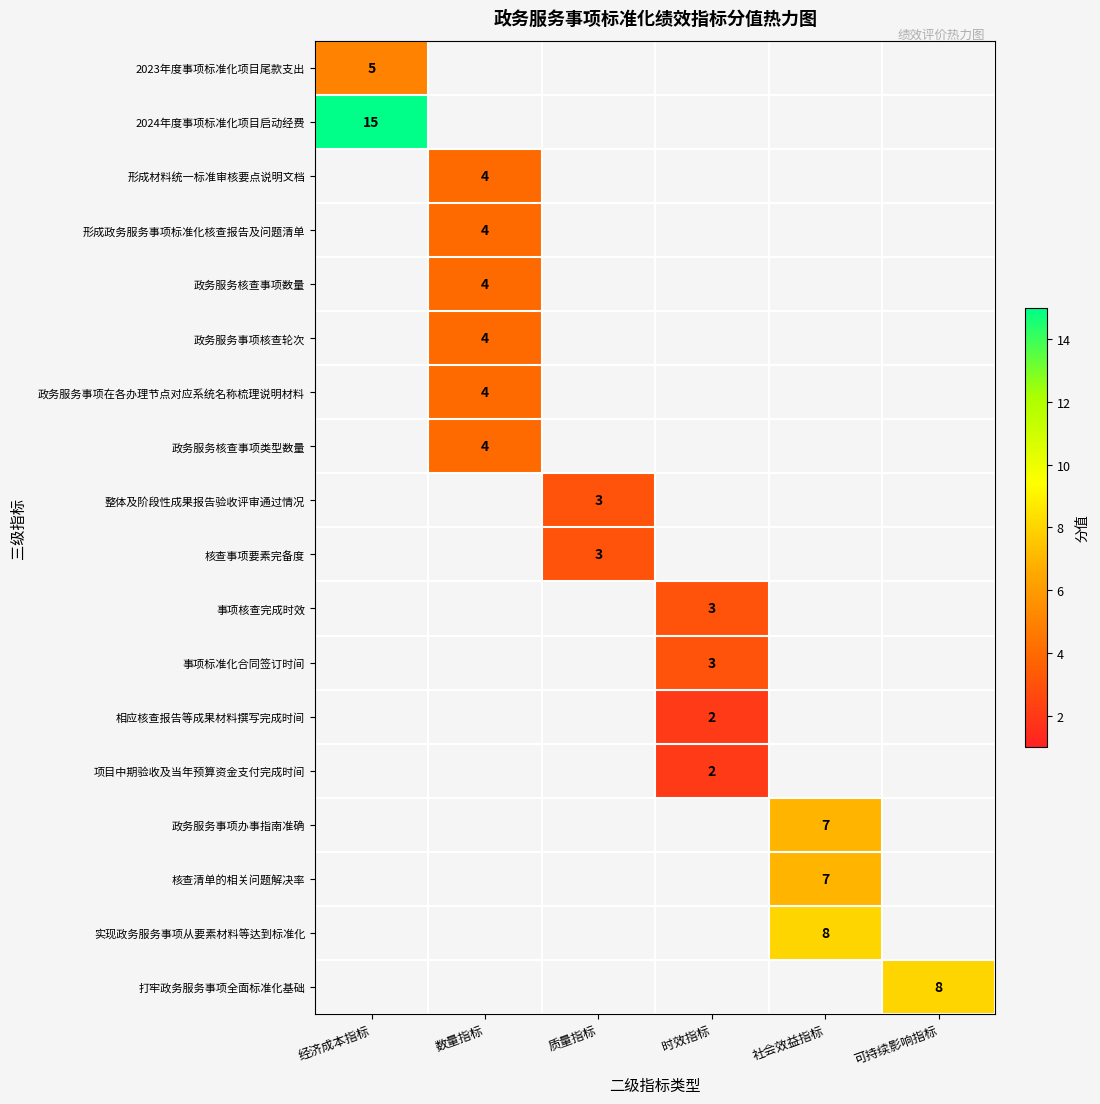

Count the number of categories in the chart.

6